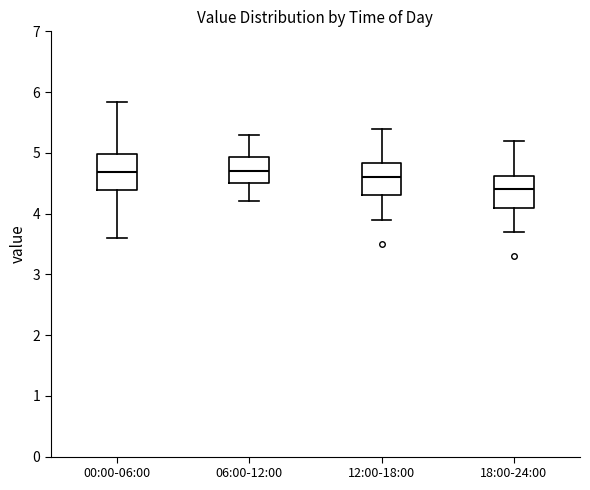

Where does the median line of the box for 06:00-12:00 sit on the y-axis? The values are not printed on the chart, so give them approximately, as read against the axis.

4.7